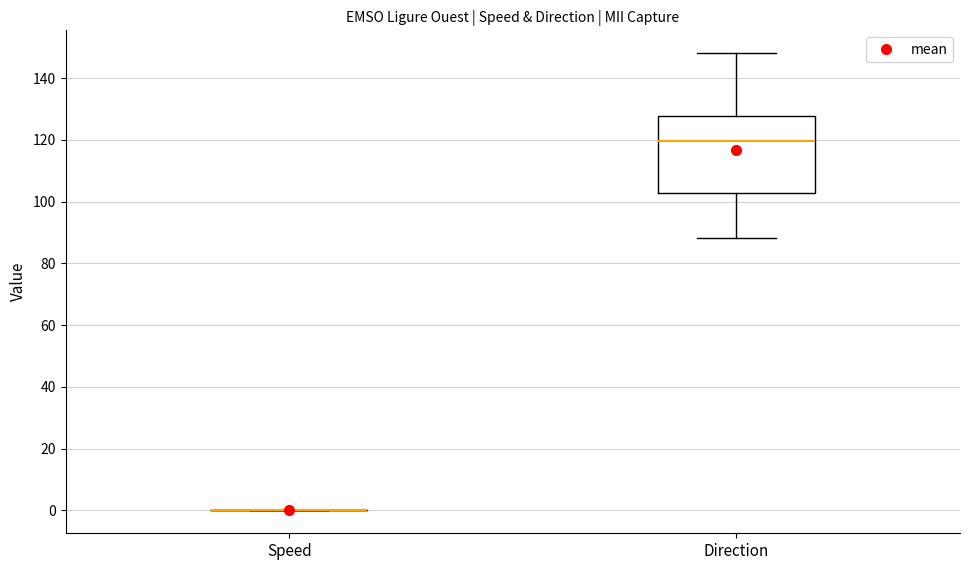

Where is the upper edge of the box for Direction on the y-axis? The values are not printed on the chart, so give them approximately, as read against the axis.

128